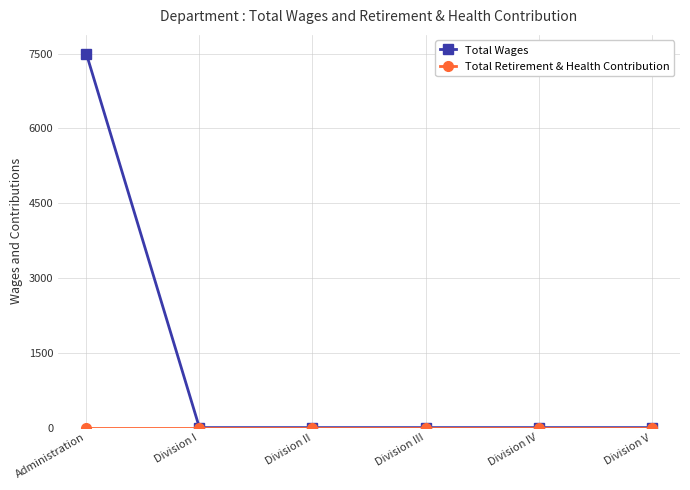

Which series has the widest spread of values?

Total Wages